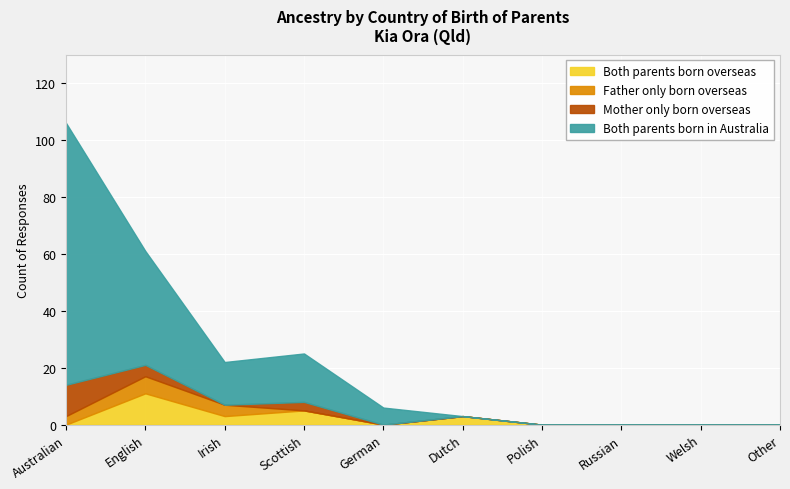

What is the label of the 4th point from the right?

Polish